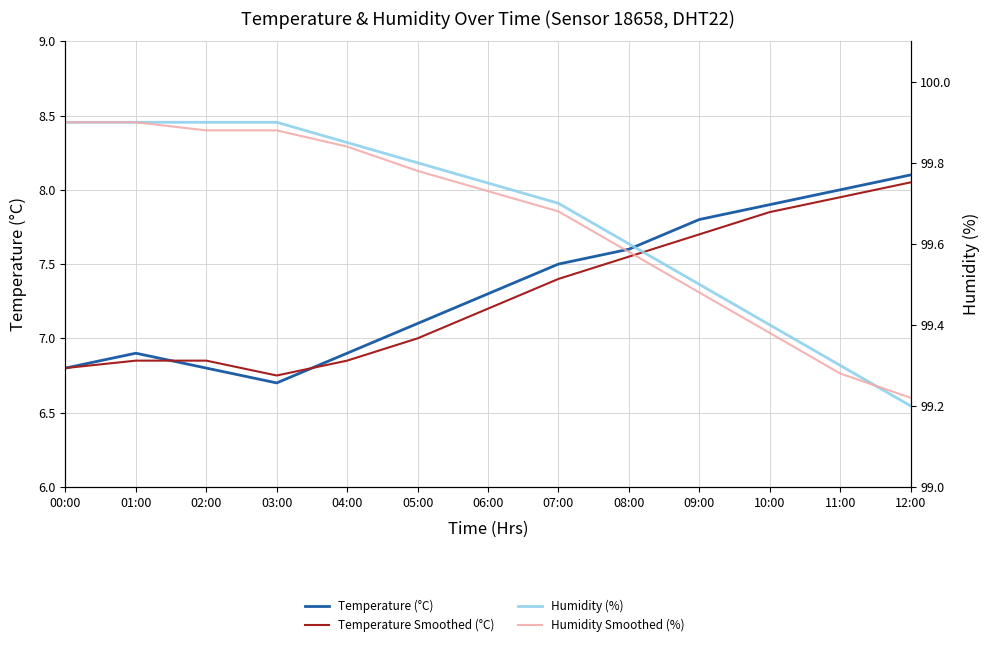

What is the sum of the Humidity Smoothed (%) values at 09:00 and 03:00?

199.4